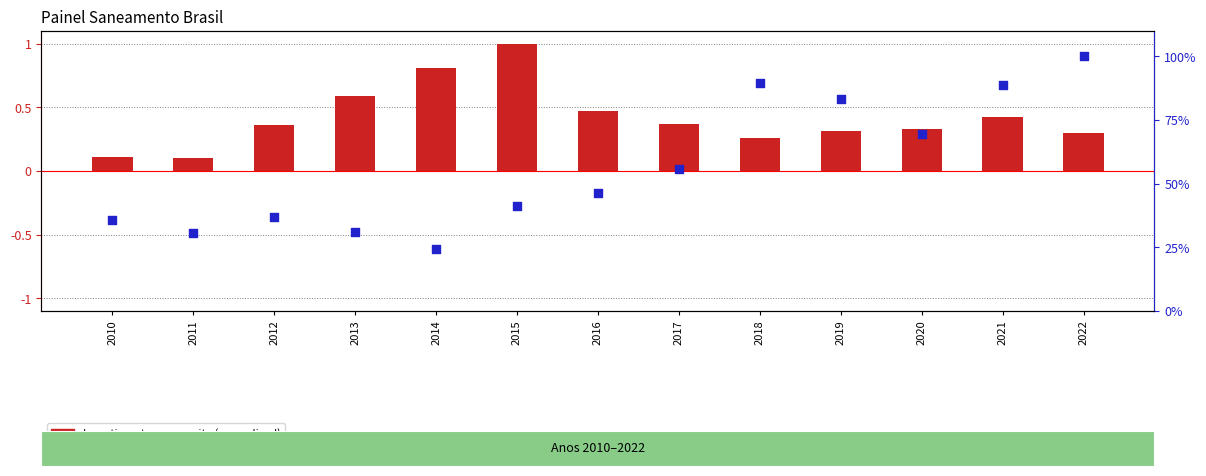

What are all the series names shown in the legend?

Investimentos per capita (normalized), Razao esgoto tratado (%)